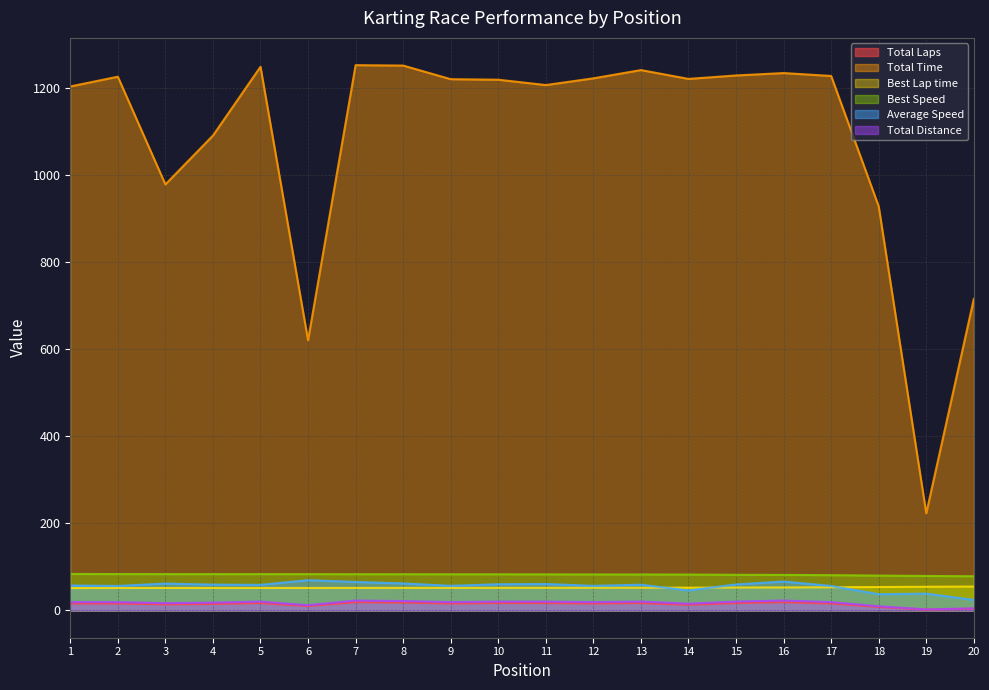

What is the maximum value for Total Laps?

19.0